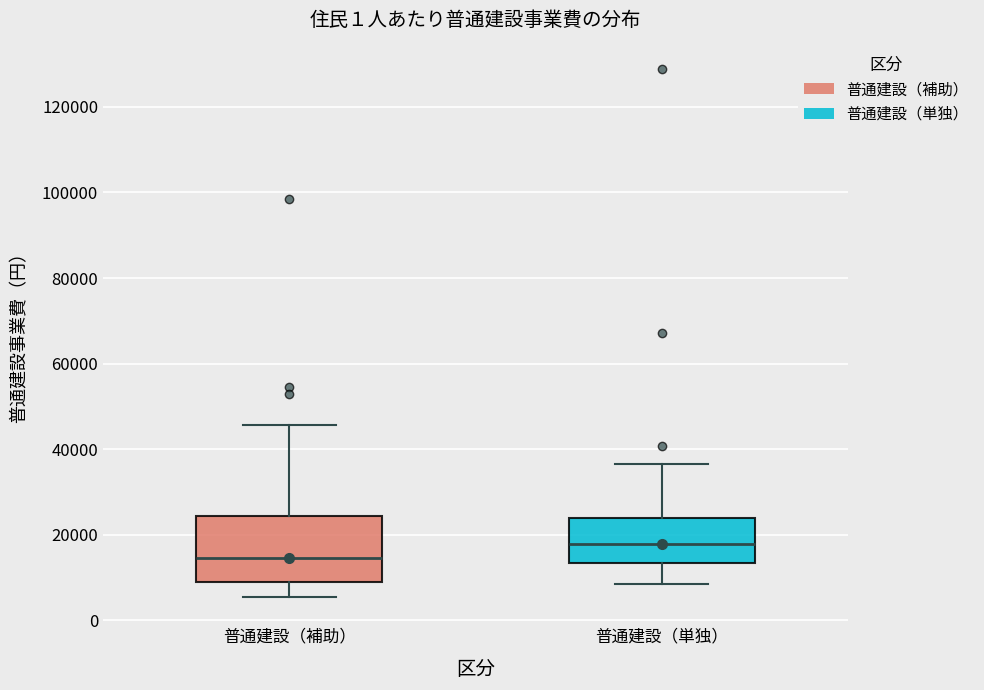

Reading left to right, read every box against the y-axis: the position of its median line, the range the box covers, and the ends of its whiskers. The values are not printed on the chart, so give them approximately, as read against the axis.

普通建設（補助）: median 14000, box 8000 to 24000, whiskers 6000 to 46000
普通建設（単独）: median 18000, box 14000 to 24000, whiskers 8000 to 36000